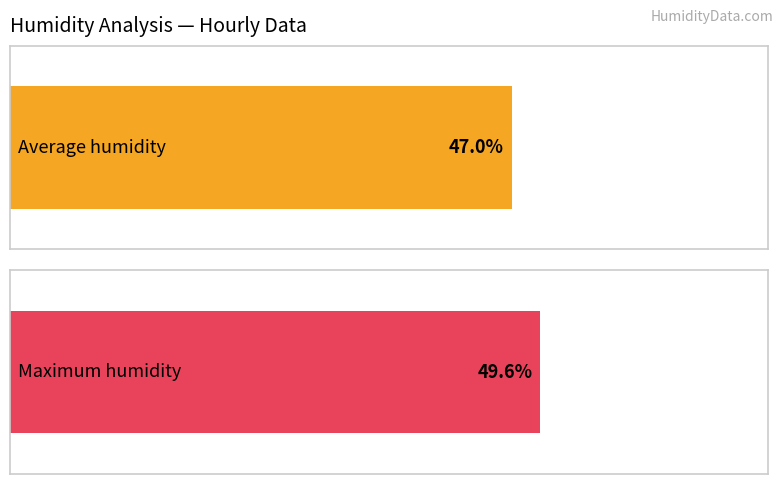

What are all the series names shown in the legend?

Average humidity, Maximum humidity